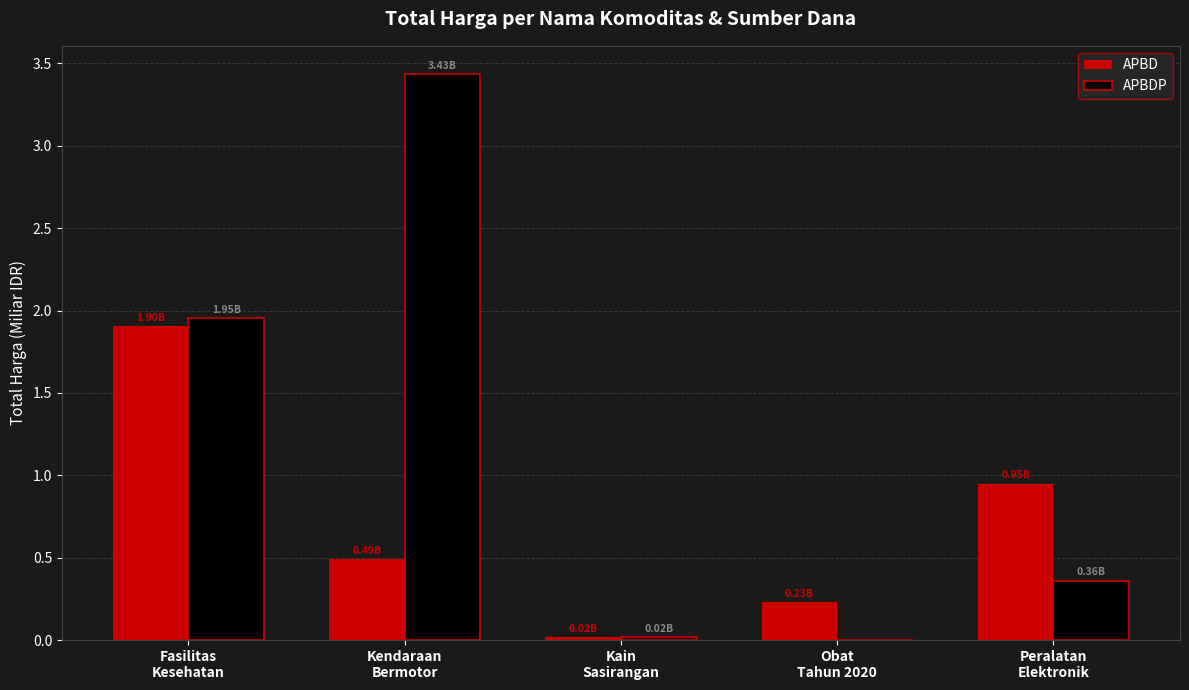

Which series has the largest total across all categories?

APBDP